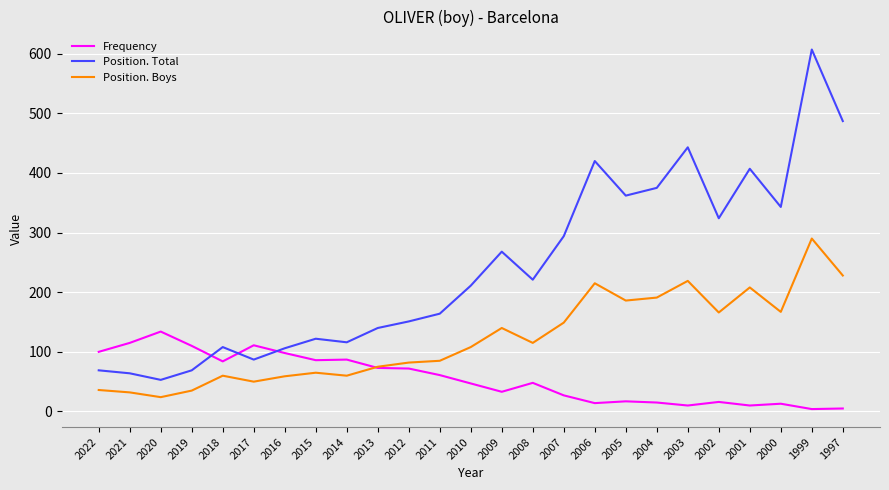

After their last crossing, which series has the higher values: Position. Total or Frequency?

Position. Total